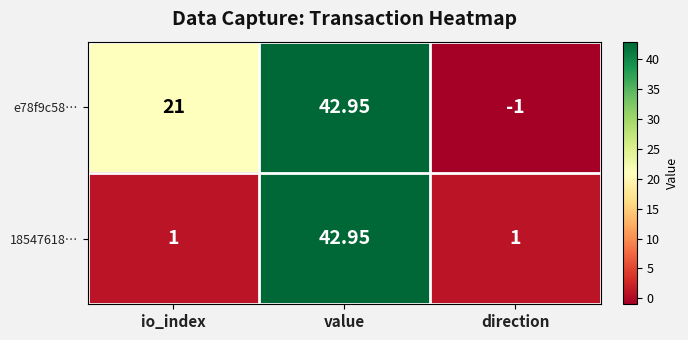

How many data points does each series have?

3